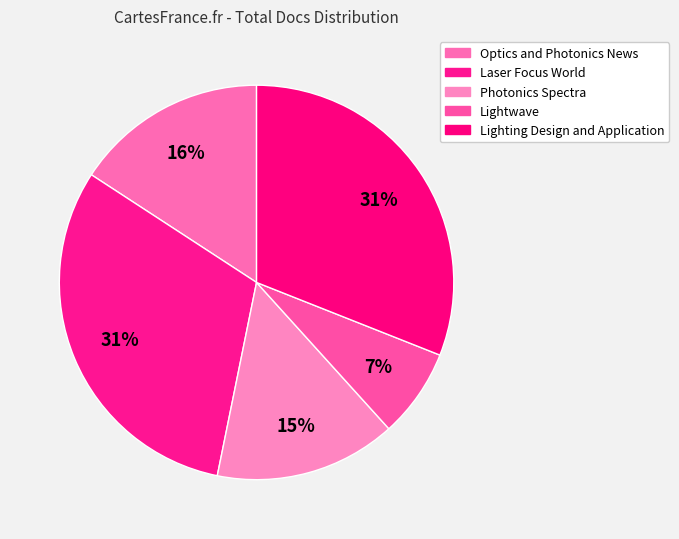

Approximately how many times larger is the value at Optics and Photonics News compared to Photonics Spectra?

1.1